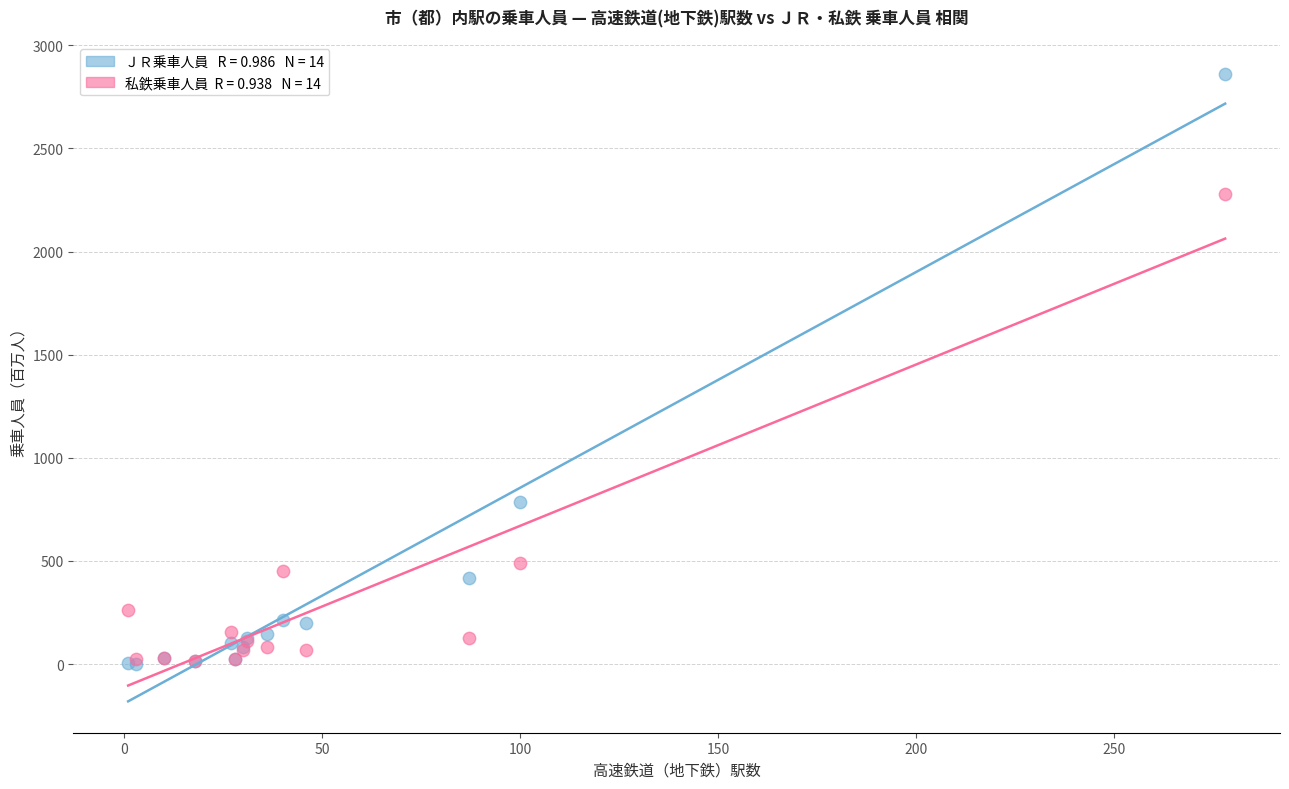

Across all series, what Y value is closest to 1430?

786.5